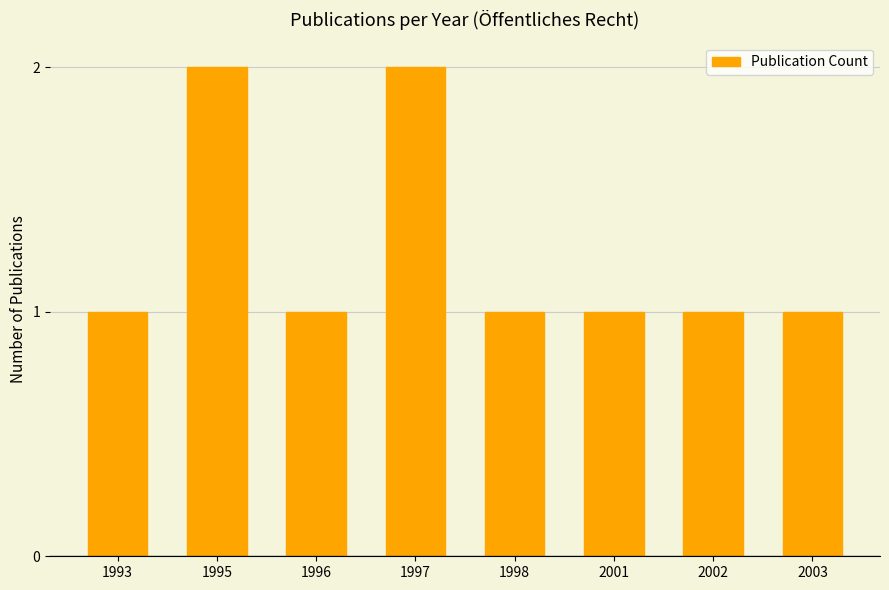

Approximately how many times larger is the value at 2002 compared to 2003?

1.0